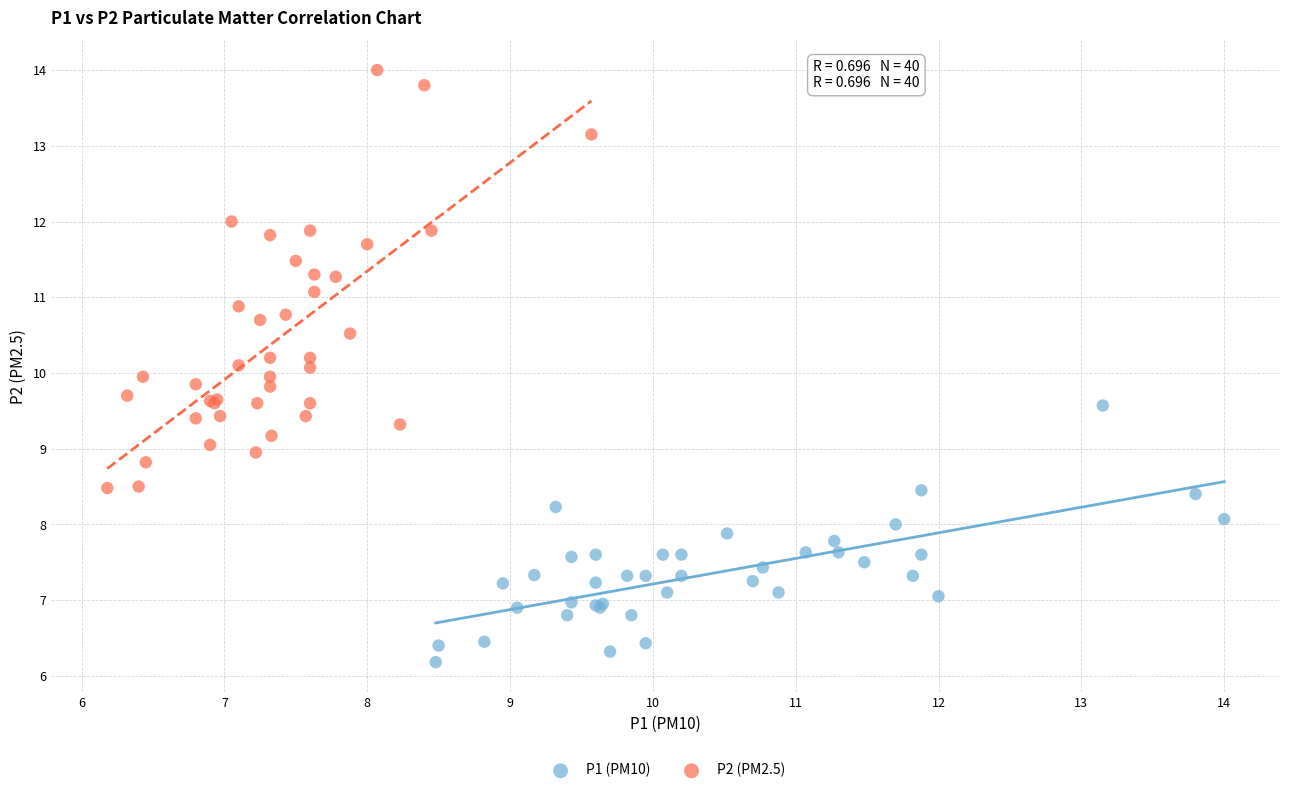

Which series contains the highest Y value?

P2 (PM2.5)